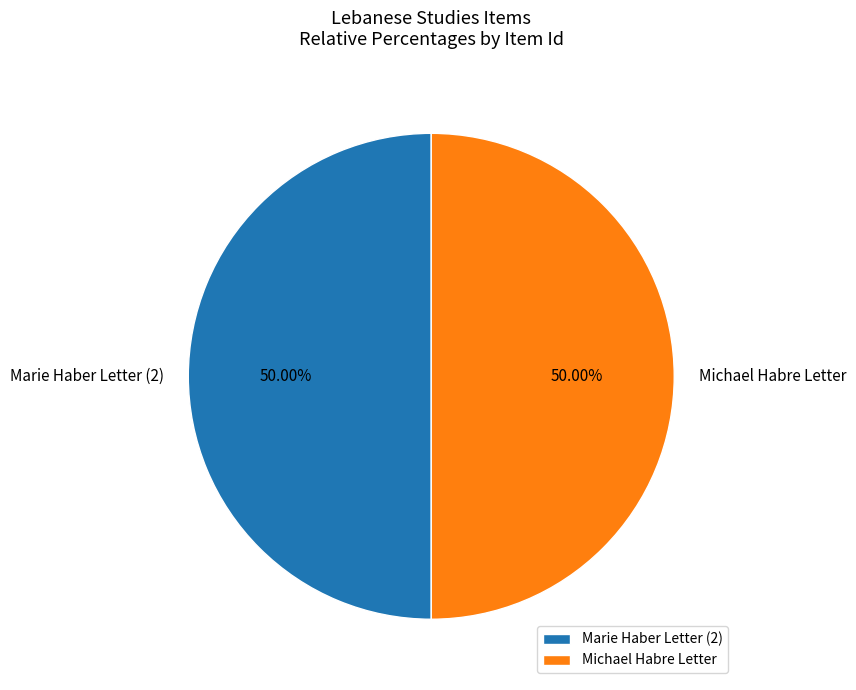

Combined, do Michael Habre Letter and Marie Haber Letter (2) account for over 50%?

Yes